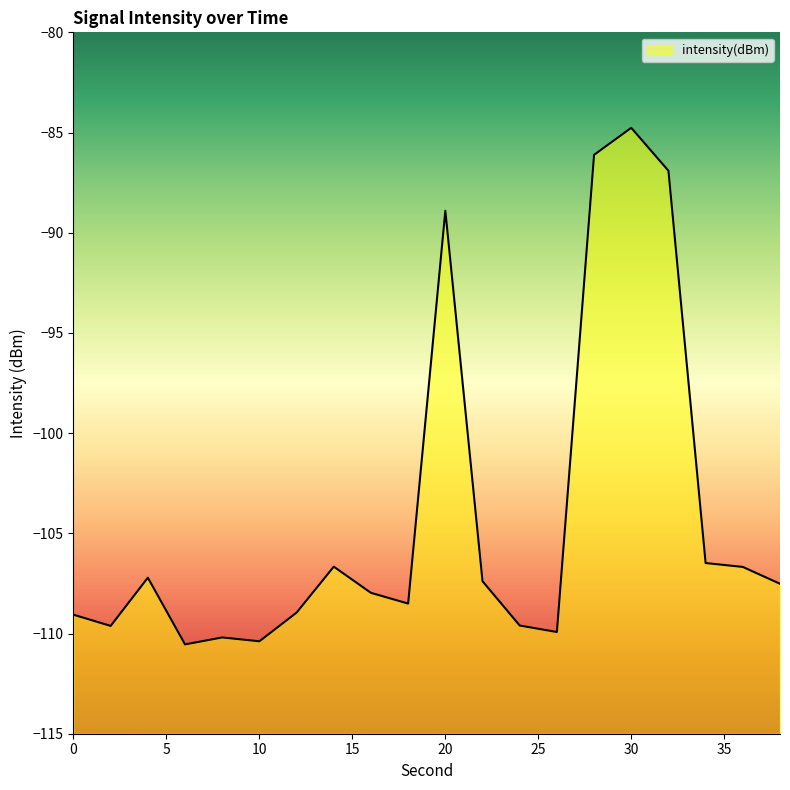

What is the approximate value at 14?

-106.7